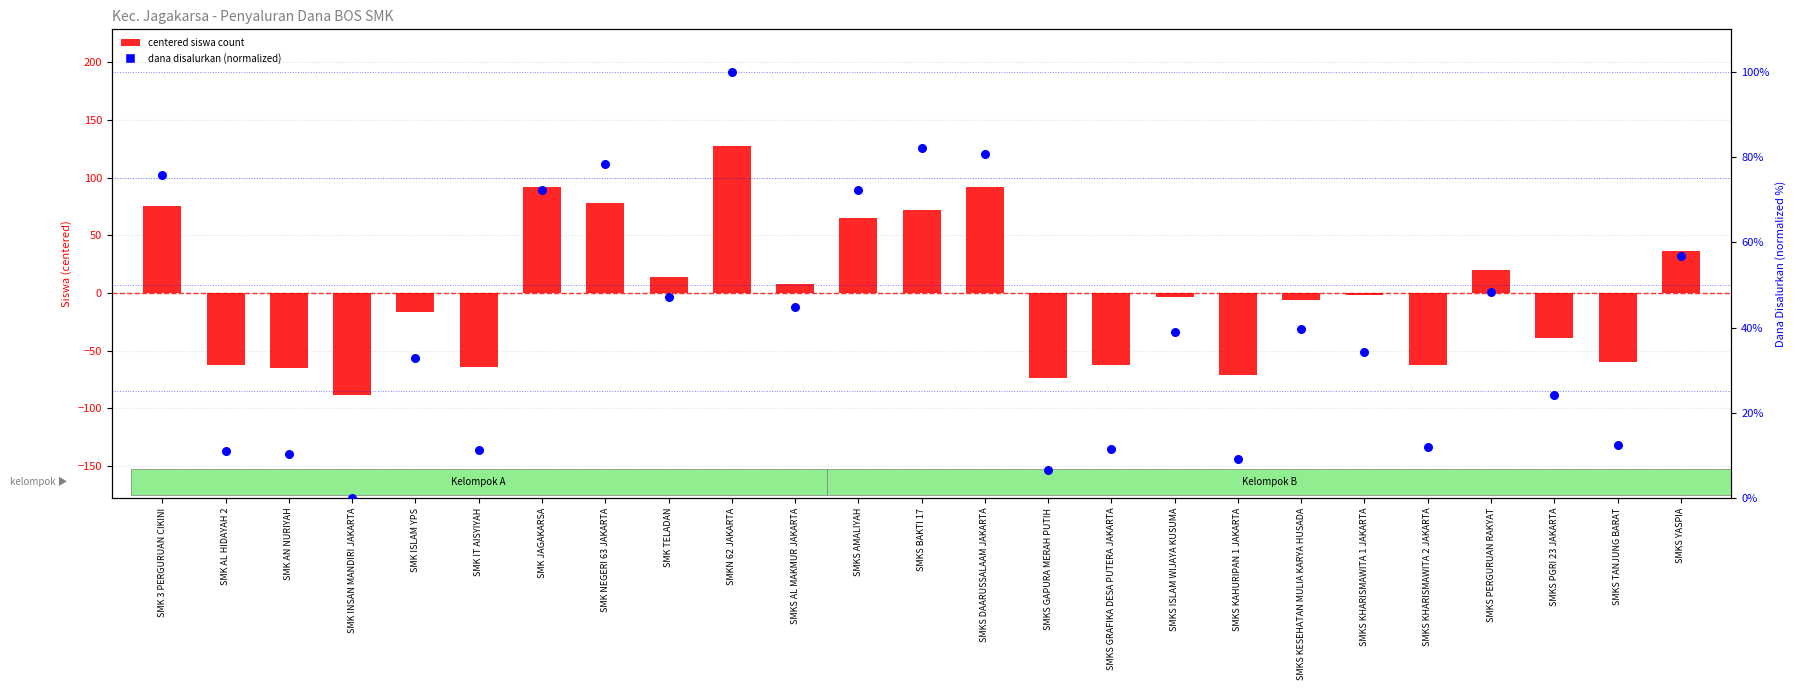

What is the total value across all series at SMKS GAPURA MERAH PUTIH?

-67.4